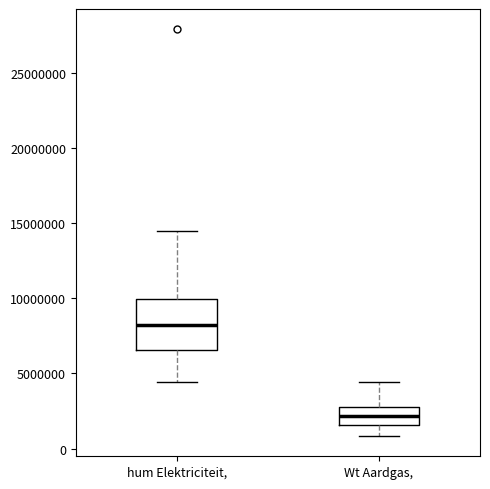

Where is the upper edge of the box for hum Elektriciteit, on the y-axis? The values are not printed on the chart, so give them approximately, as read against the axis.

10000000